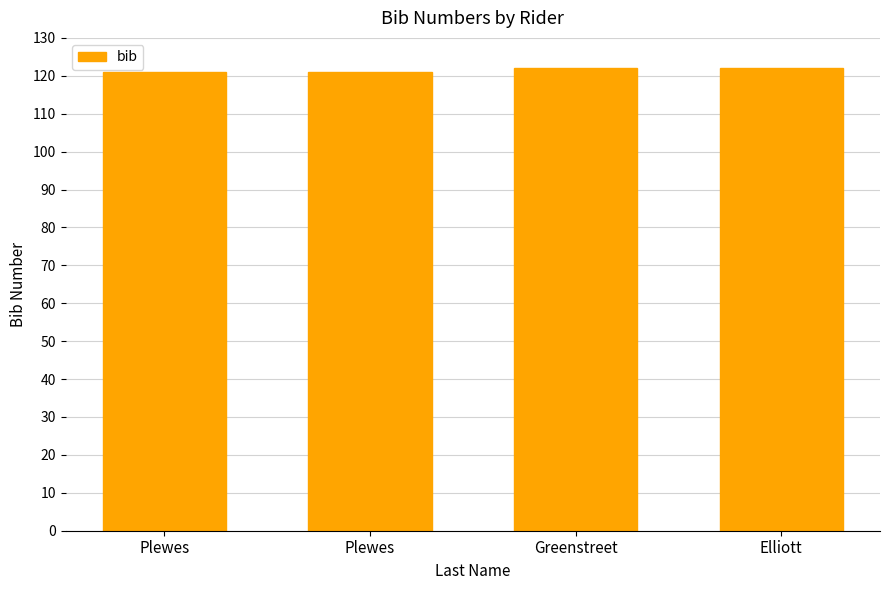

How many bars are there in total?

4